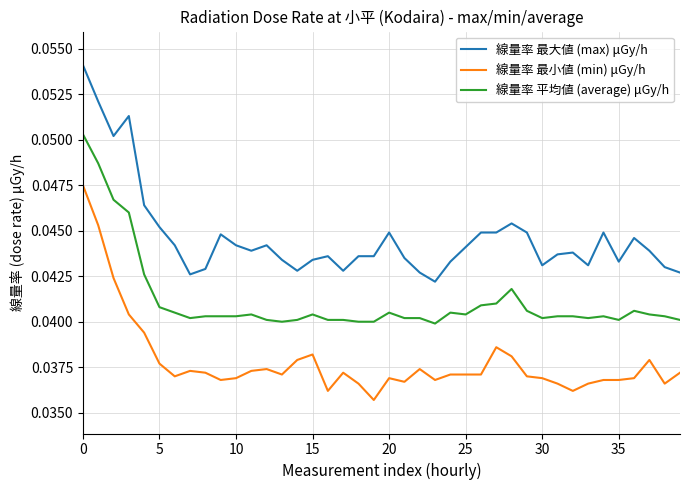

True or false: 線量率 平均値 (average) μGy/h and 線量率 最大値 (max) μGy/h intersect in this chart.

False